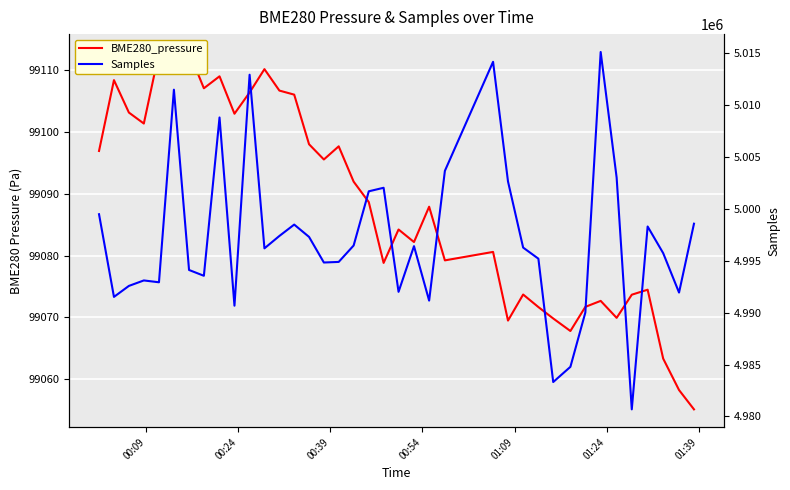

The value of BME280_pressure at 27 is 67202.8. True or false?

False